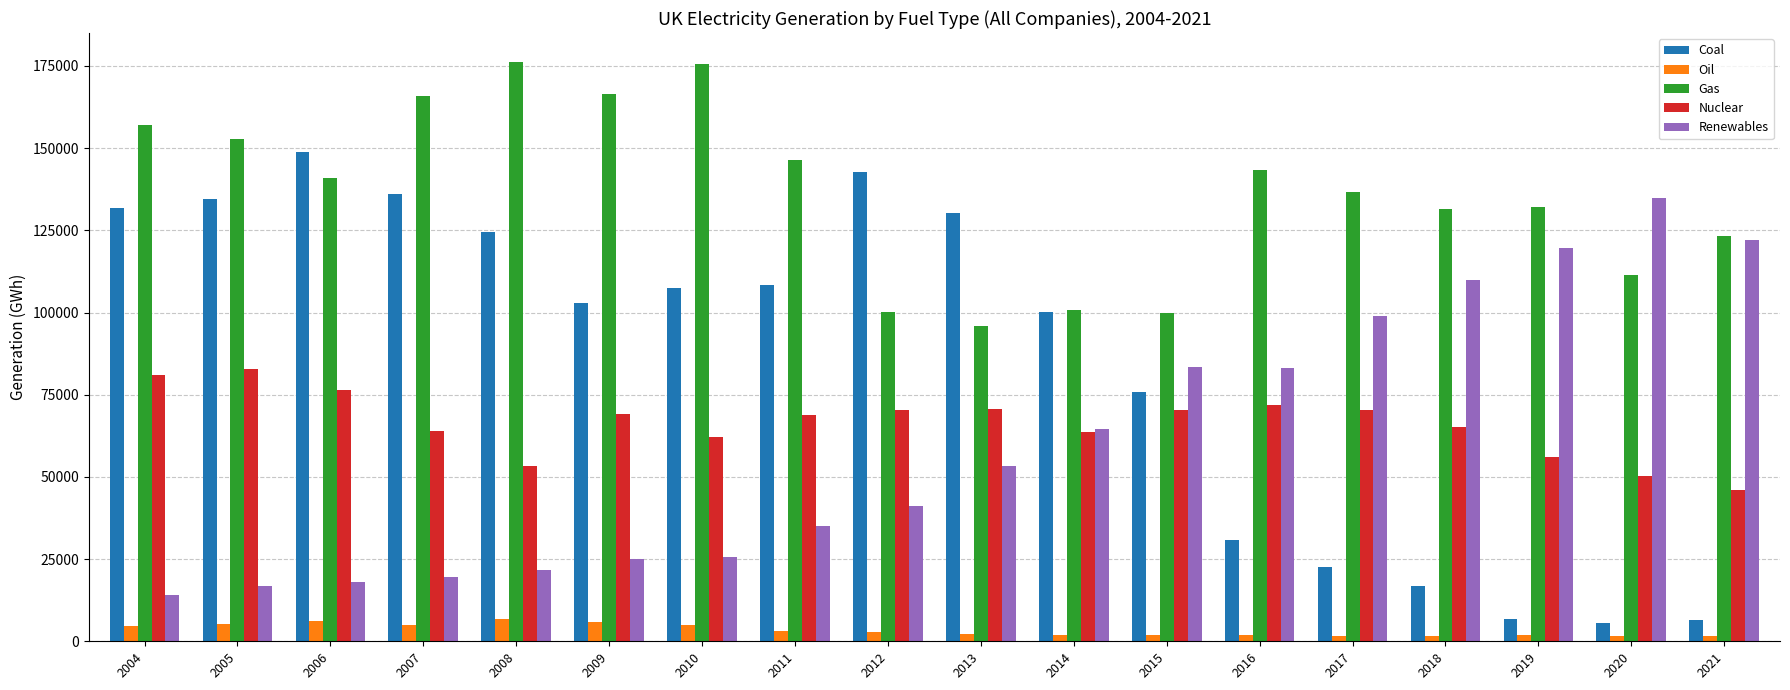

What is the difference between the Gas values at 2012 and 2020?

11251.7